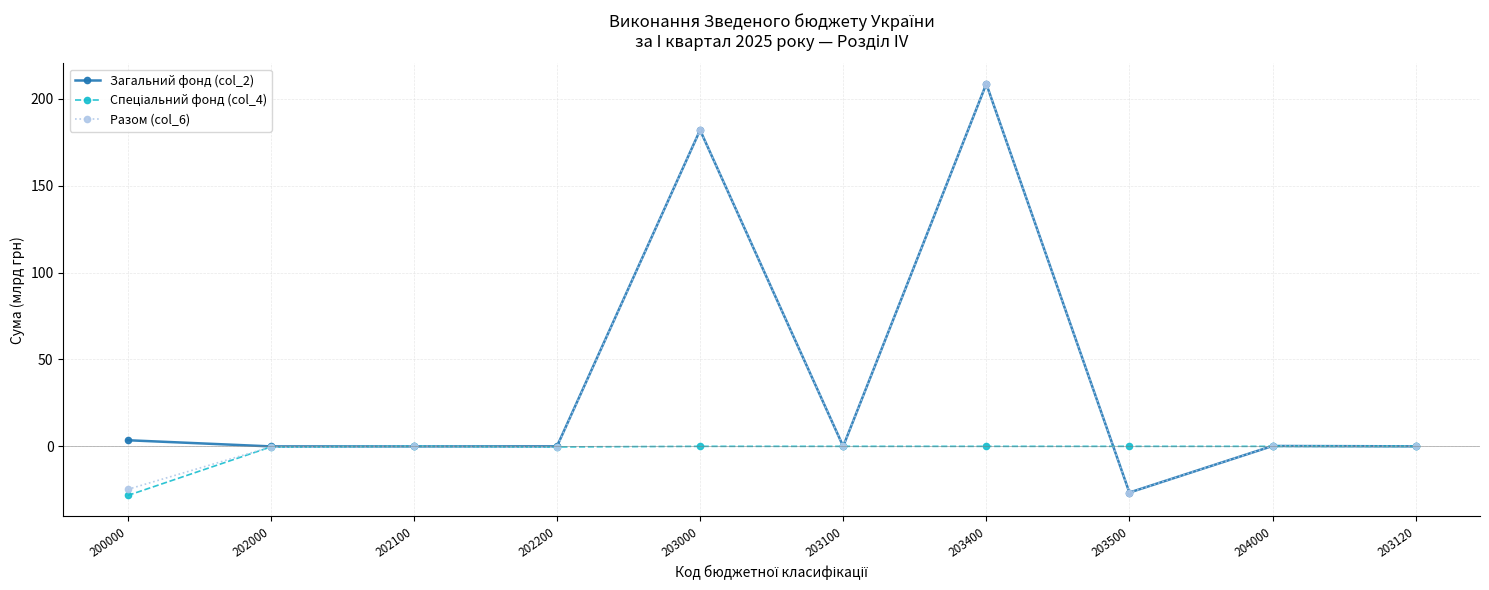

What is the difference between the second highest and second lowest values in the Разом (col_6) series?

206.7